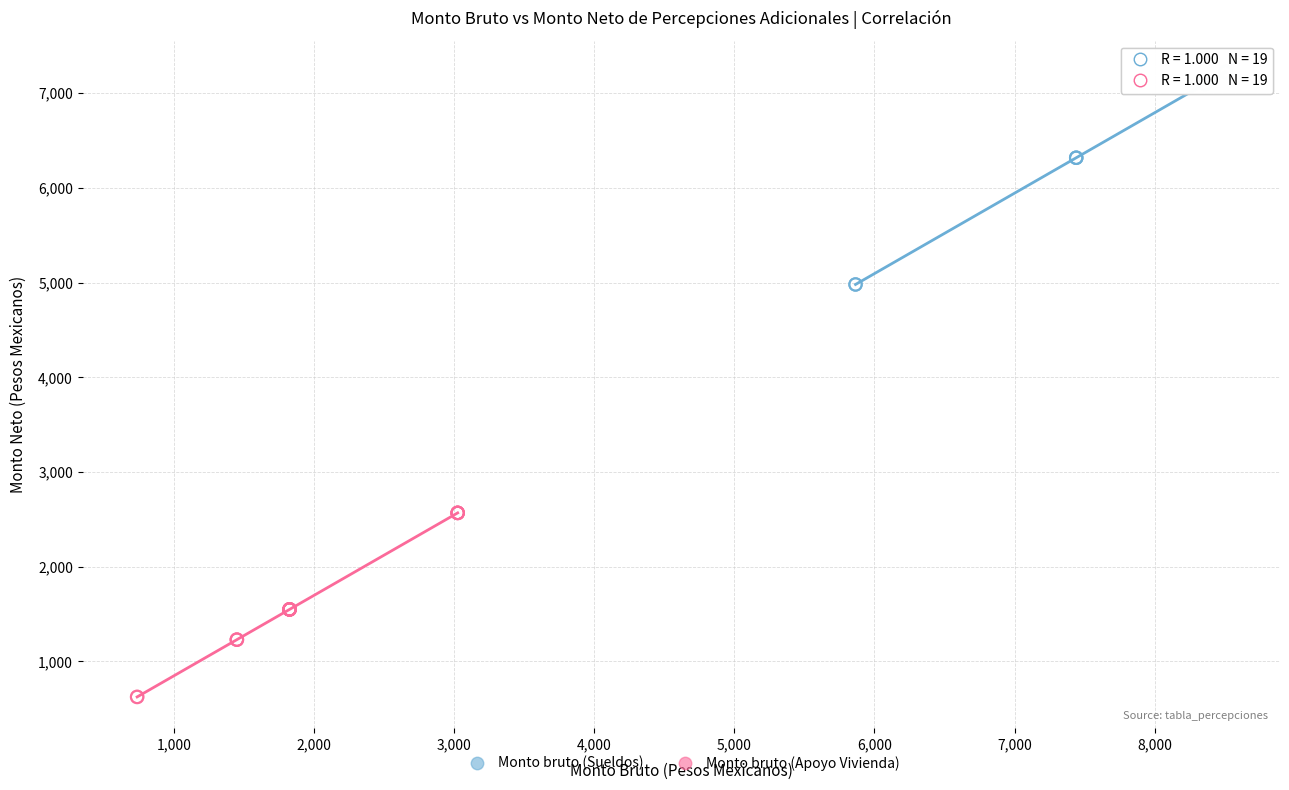

Which series reaches the minimum Y coordinate?

Monto bruto (Apoyo Vivienda)